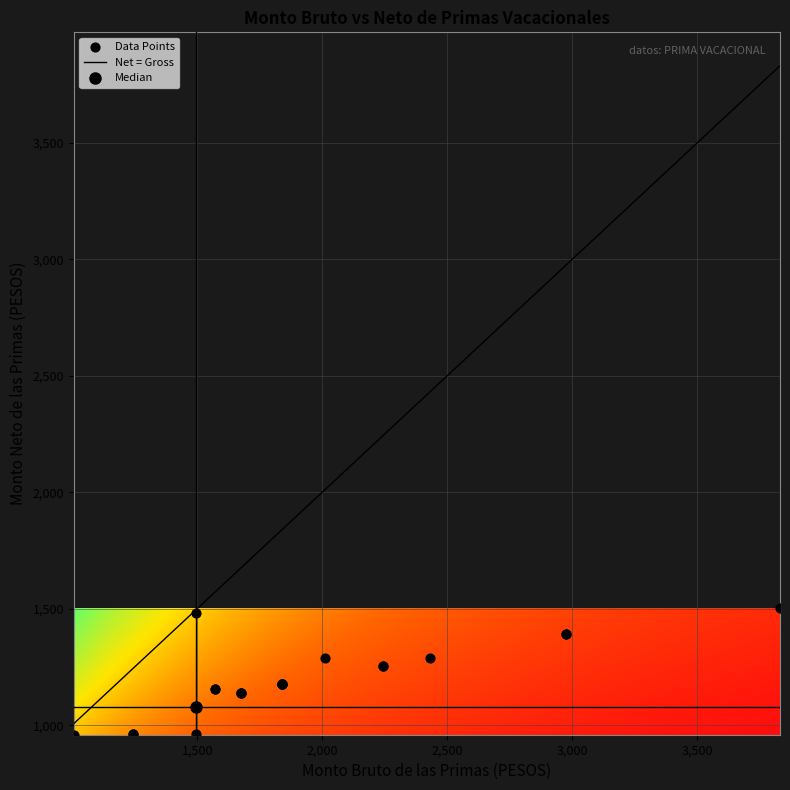

What is the highest value of the Net = Gross series?

3830.4